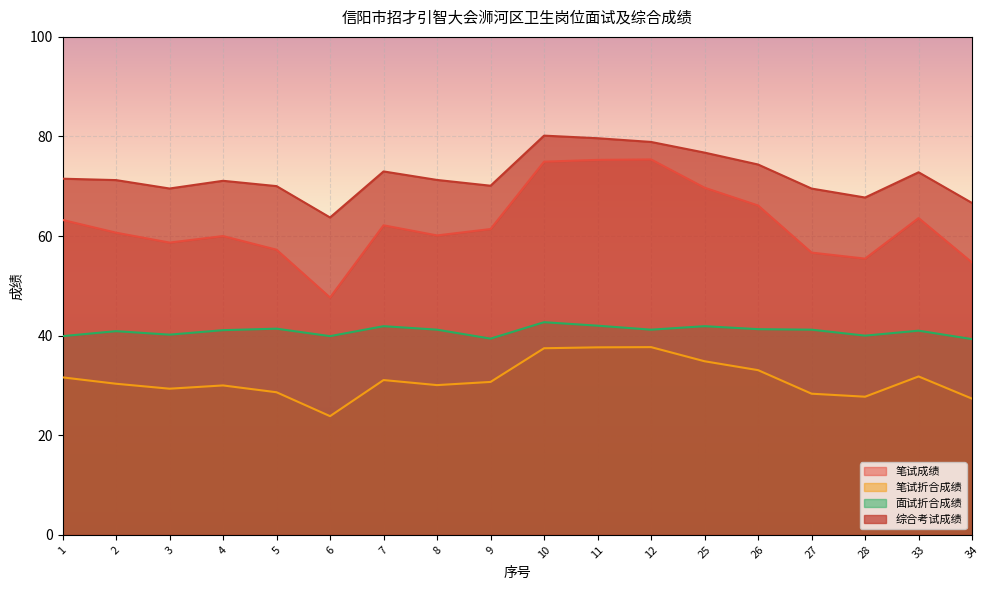

Does the chart display data point markers on the line(s)?

No